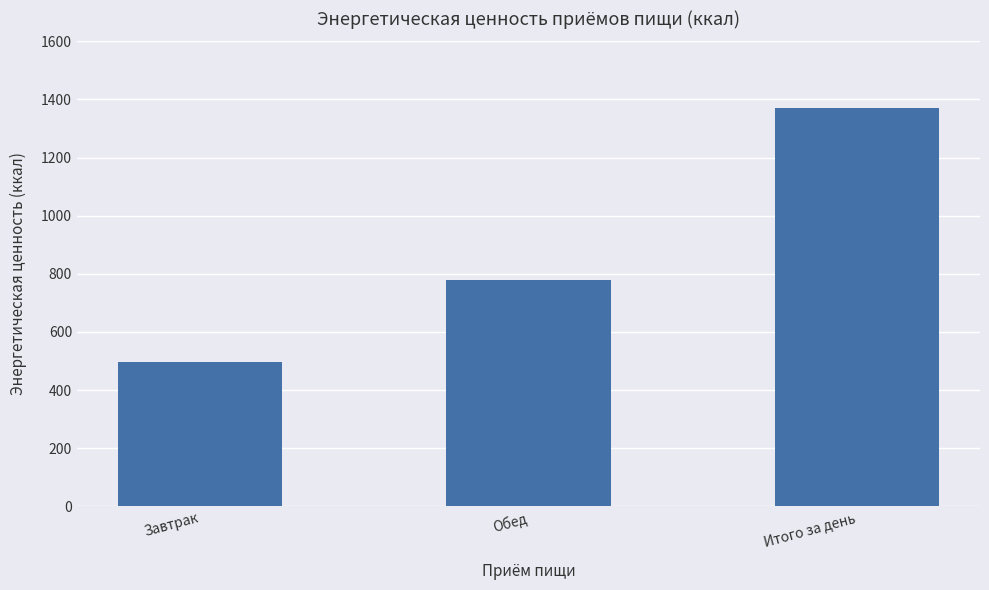

Are the bars horizontal?

No